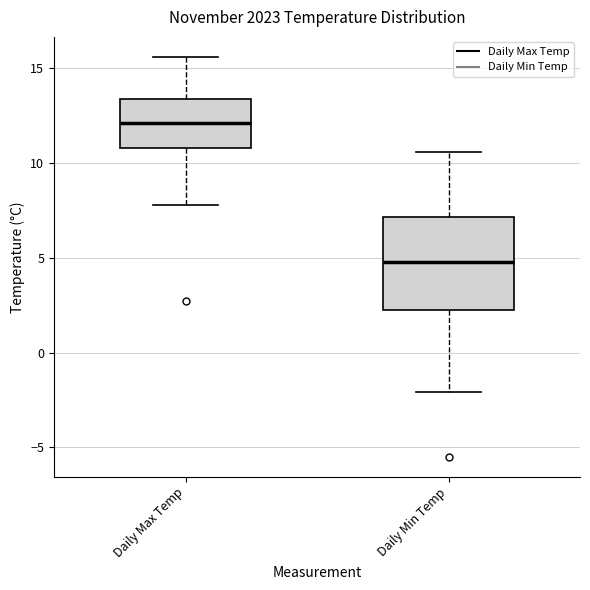

Which box is the tallest, from its lower edge to its upper edge?

Daily Min Temp